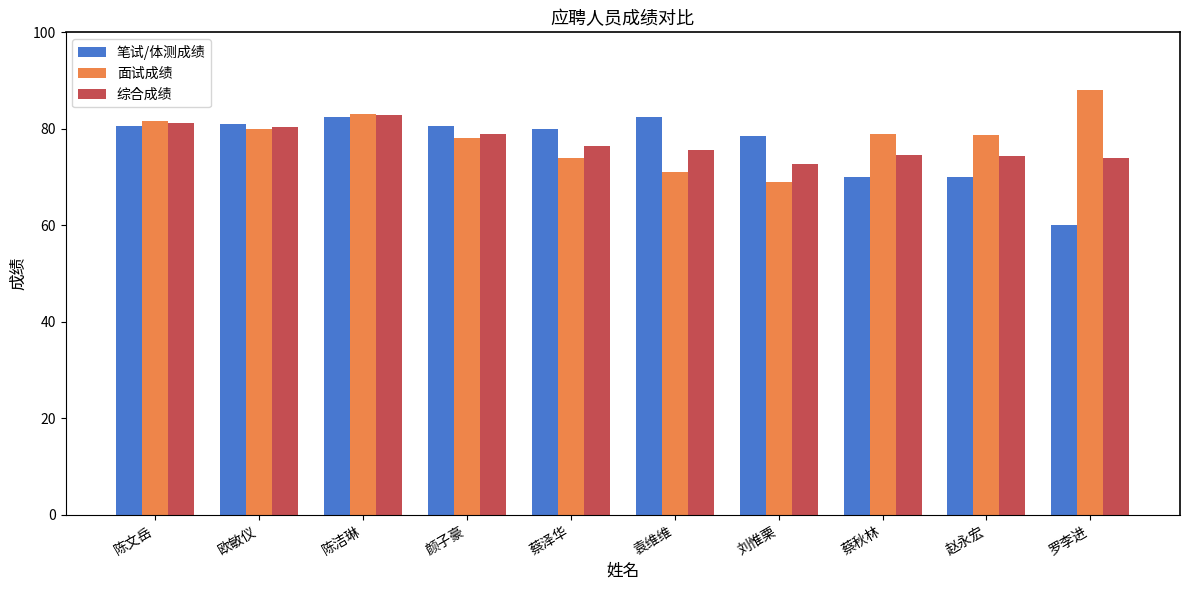

Are the bars horizontal?

No